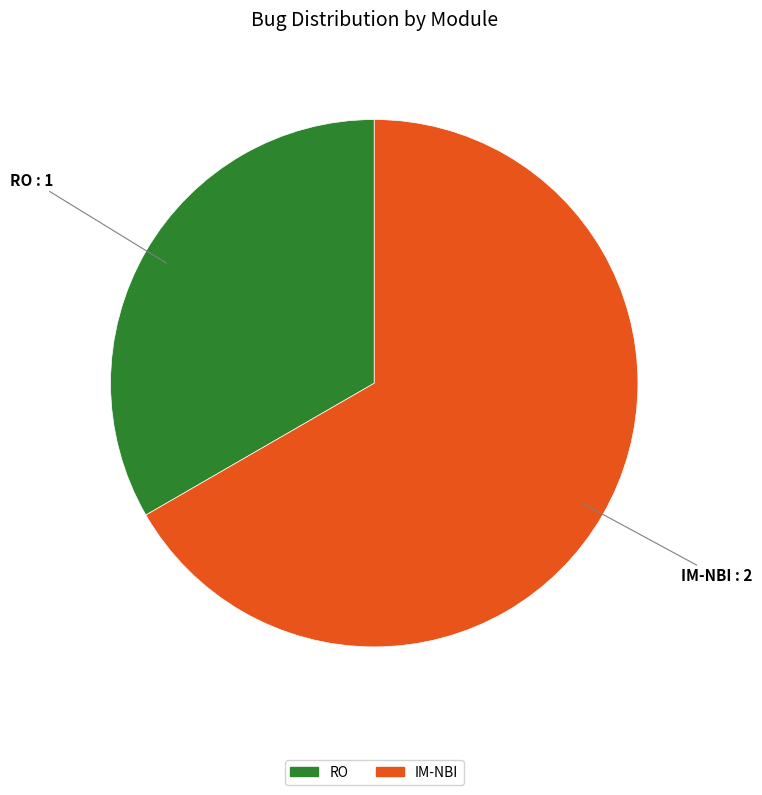

What is the largest slice in the pie chart?

IM-NBI